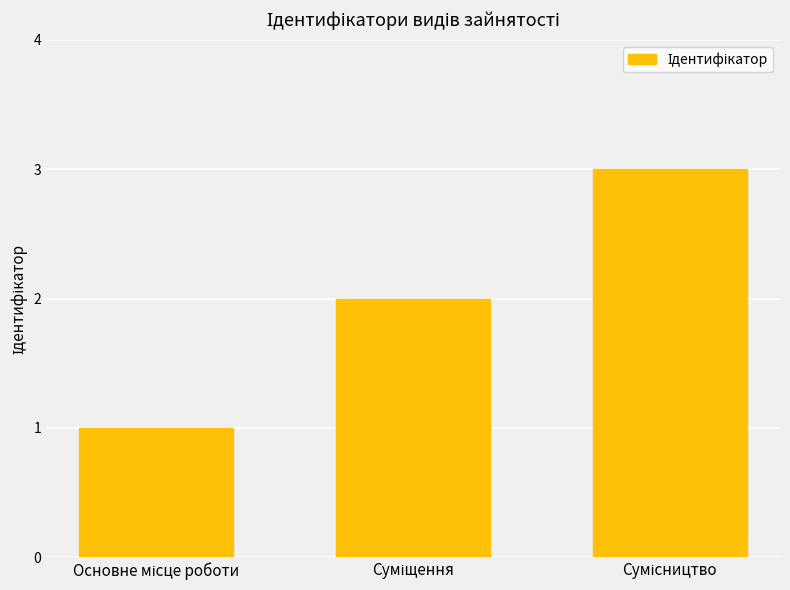

What is the maximum value shown in the chart?

3